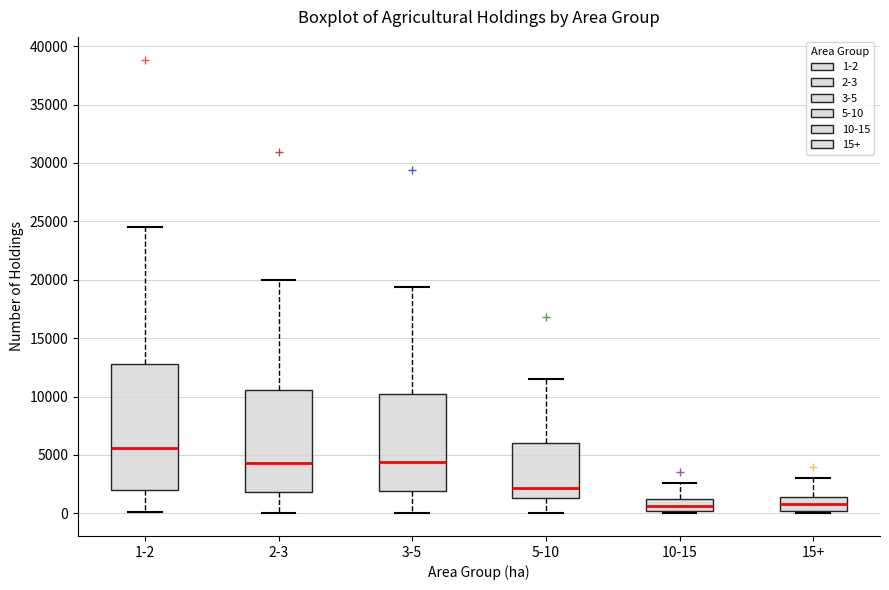

Where does the upper whisker of the box for 2-3 end on the y-axis? The values are not printed on the chart, so give them approximately, as read against the axis.

20000